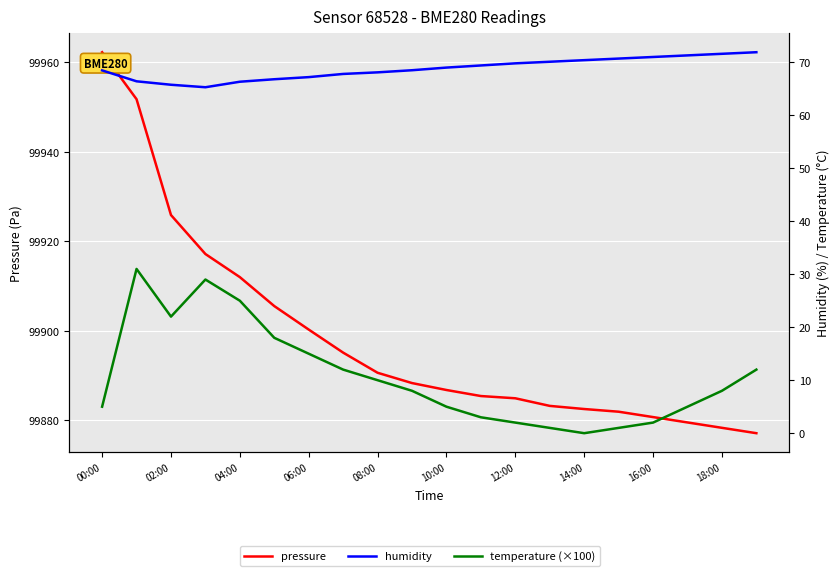

True or false: temperature (×100) and pressure intersect in this chart.

False